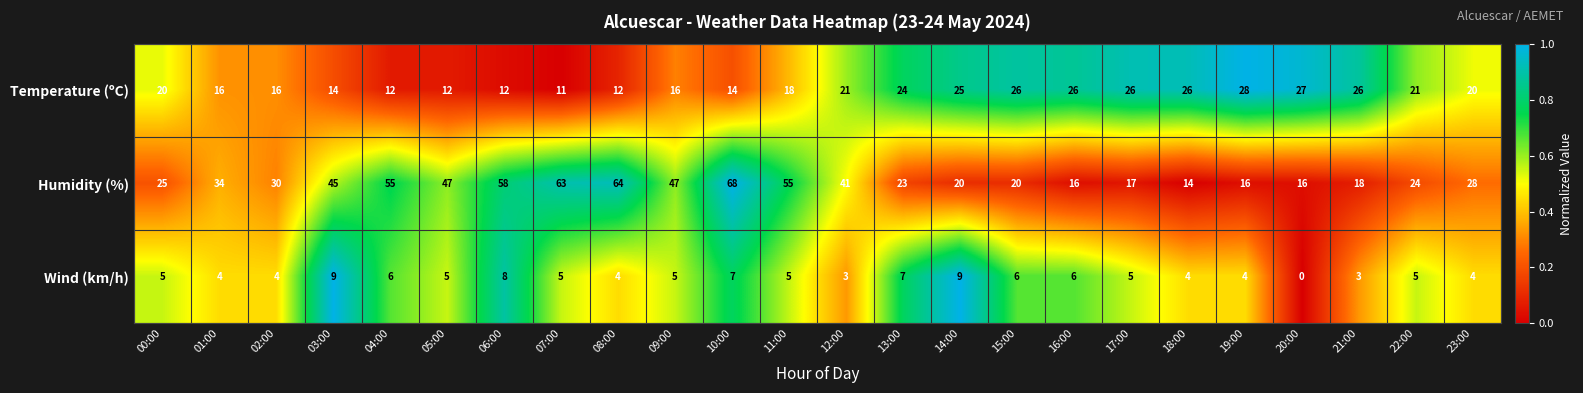

How many series are shown in this chart?

3